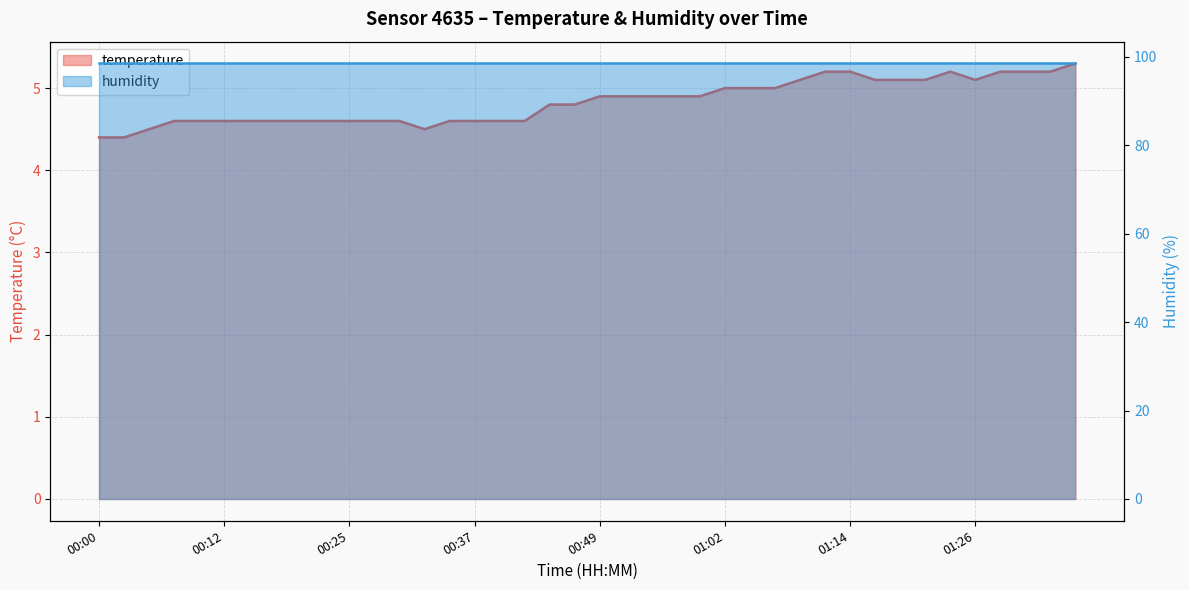

Reading left to right, list all the values displayed in this chart.

00:00=4.4	00:02=4.4	00:05=4.5	00:07=4.6	00:10=4.6	00:12=4.6	00:15=4.6	00:17=4.6	00:20=4.6	00:22=4.6	00:25=4.6	00:27=4.6	00:30=4.6	00:32=4.5	00:35=4.6	00:37=4.6	00:40=4.6	00:42=4.6	00:44=4.8	00:47=4.8	00:49=4.9	00:52=4.9	00:54=4.9	00:57=4.9	00:59=4.9	01:02=5.0	01:04=5.0	01:07=5.0	01:09=5.1	01:12=5.2	01:14=5.2	01:16=5.1	01:19=5.1	01:21=5.1	01:24=5.2	01:26=5.1	01:29=5.2	01:31=5.2	01:34=5.2	01:36=5.3